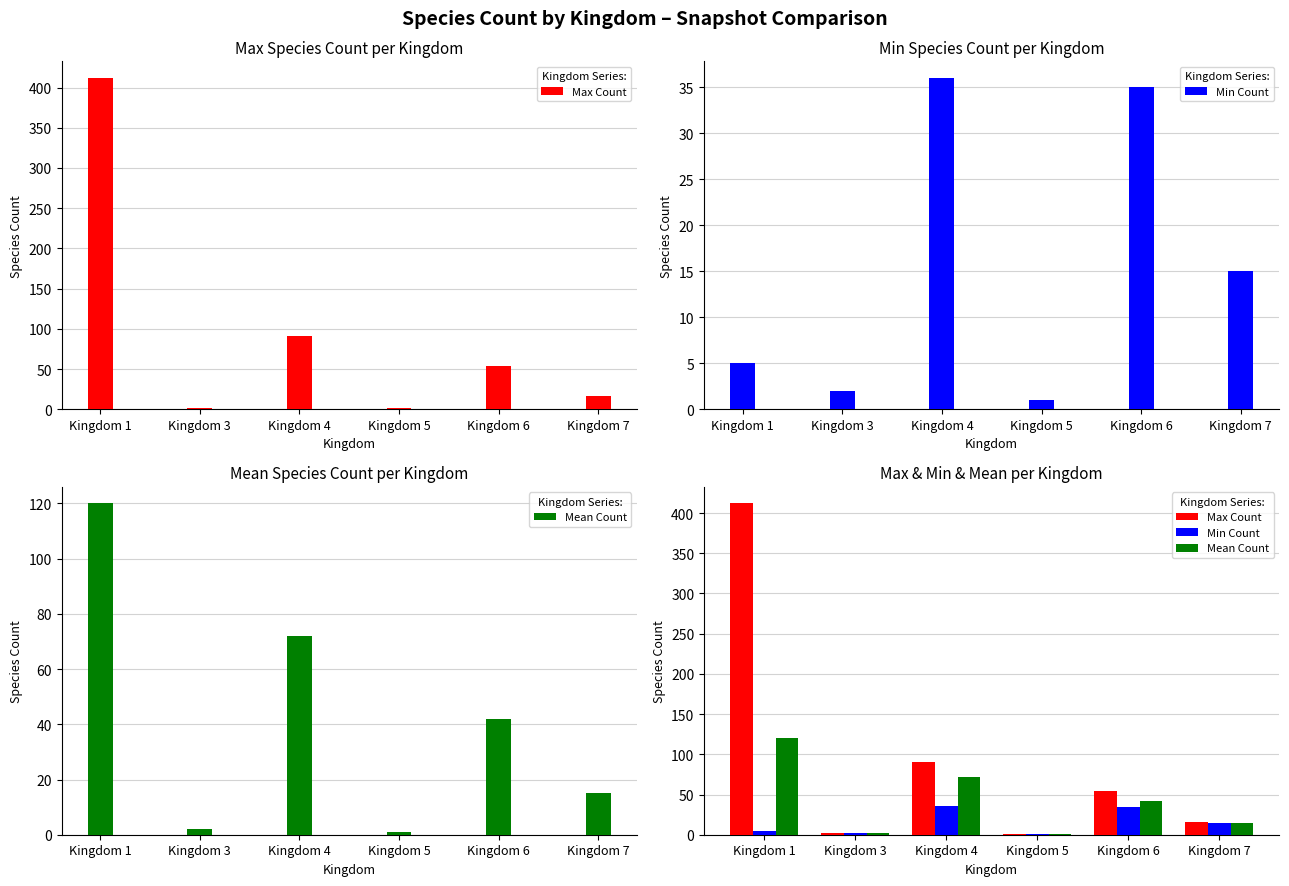

What is the sum of the Mean Count values at Kingdom 5 and Kingdom 7?

16